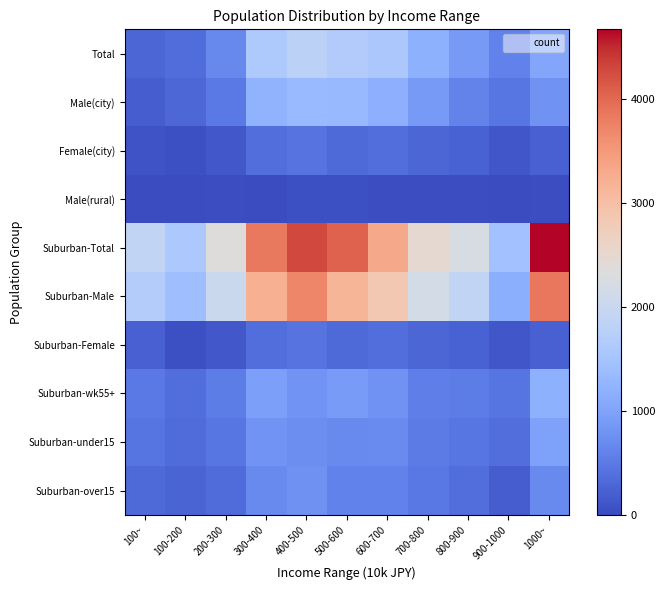

Reading left to right, what are all the values shown in this chart?

Total: 100~=280	100-200=347	200-300=666	300-400=1610	400-500=1811	500-600=1676	600-700=1586	700-800=1190	800-900=881	900-1000=598	1000~=1048
Male(city): 100~=200	100-200=297	200-300=504	300-400=1227	400-500=1336	500-600=1317	600-700=1174	700-800=876	800-900=608	900-1000=457	1000~=795
Female(city): 100~=80	100-200=48	200-300=140	300-400=375	400-500=427	500-600=314	600-700=383	700-800=288	800-900=243	900-1000=126	1000~=227
Male(rural): 100~=0	100-200=3	200-300=22	300-400=8	400-500=48	500-600=46	600-700=29	700-800=26	800-900=30	900-1000=16	1000~=26
Suburban-Total: 100~=1908	100-200=1597	200-300=2338	300-400=3844	400-500=4274	500-600=4060	600-700=3310	700-800=2470	800-900=2237	900-1000=1463	1000~=4672
Suburban-Male: 100~=1681	100-200=1414	200-300=2040	300-400=3218	400-500=3705	500-600=3147	600-700=2831	700-800=2177	800-900=1910	900-1000=1166	1000~=3862
Suburban-Female: 100~=227	100-200=48	200-300=140	300-400=375	400-500=427	500-600=314	600-700=383	700-800=288	800-900=243	900-1000=126	1000~=227
Suburban-wk55+: 100~=496	100-200=379	200-300=544	300-400=950	400-500=812	500-600=905	600-700=795	700-800=562	800-900=545	900-1000=454	1000~=1196
Suburban-under15: 100~=456	100-200=344	200-300=467	300-400=805	400-500=744	500-600=691	600-700=707	700-800=511	800-900=466	900-1000=366	1000~=981
Suburban-over15: 100~=318	100-200=272	200-300=338	300-400=683	400-500=780	500-600=589	600-700=585	700-800=476	800-900=366	900-1000=191	1000~=682